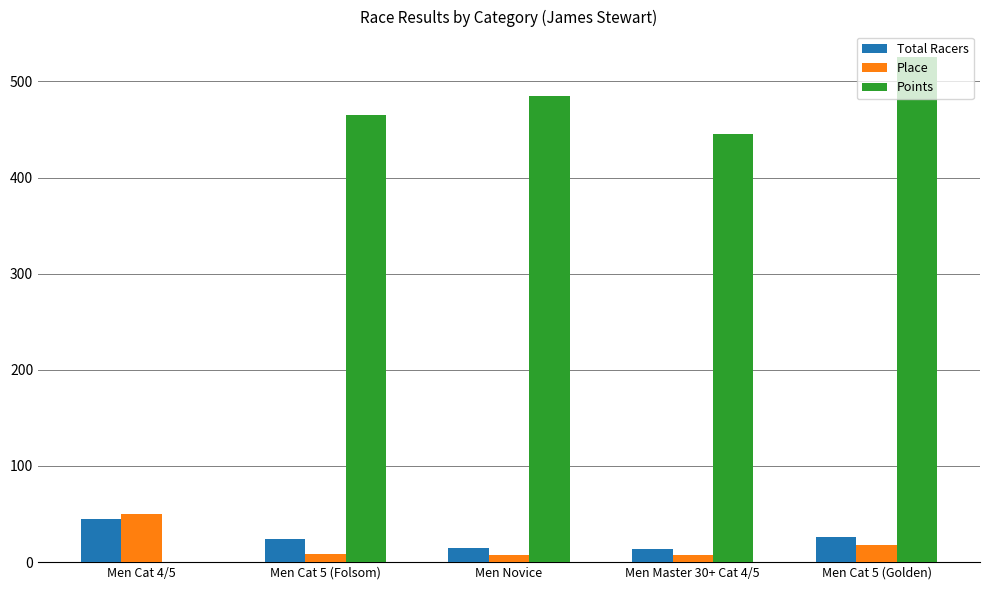

How many categories are shown in the chart?

5